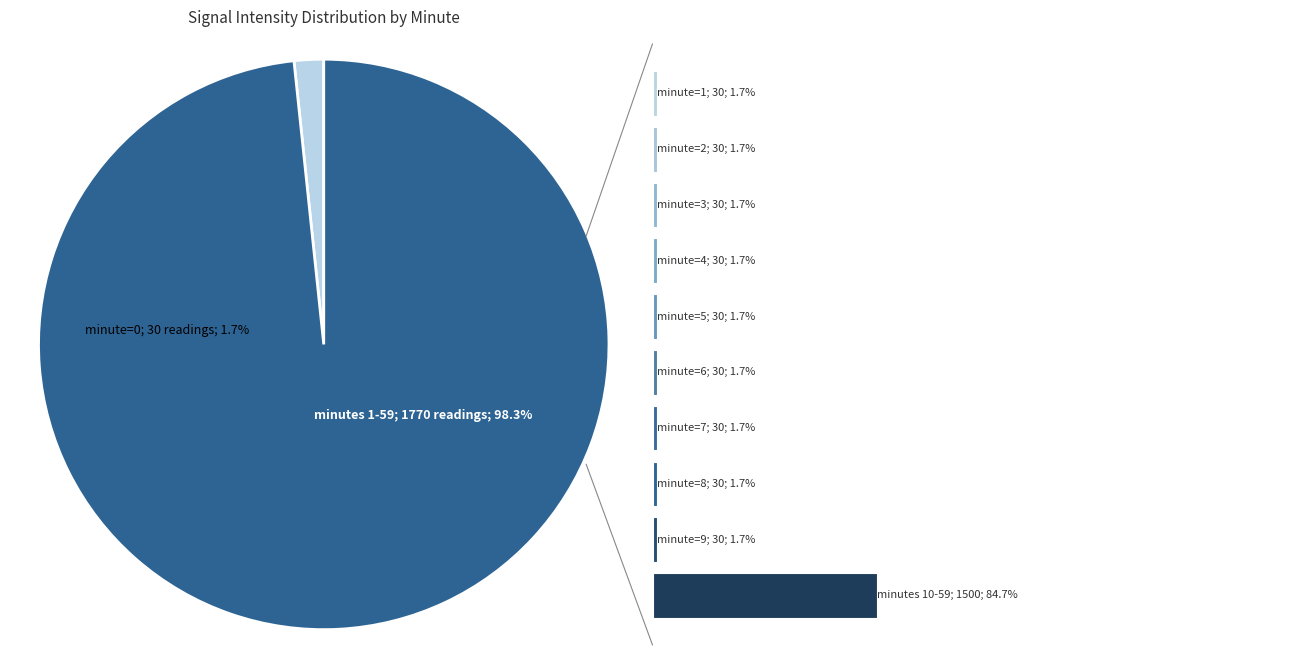

True or false: 30 accounts for 1% of the total.

False